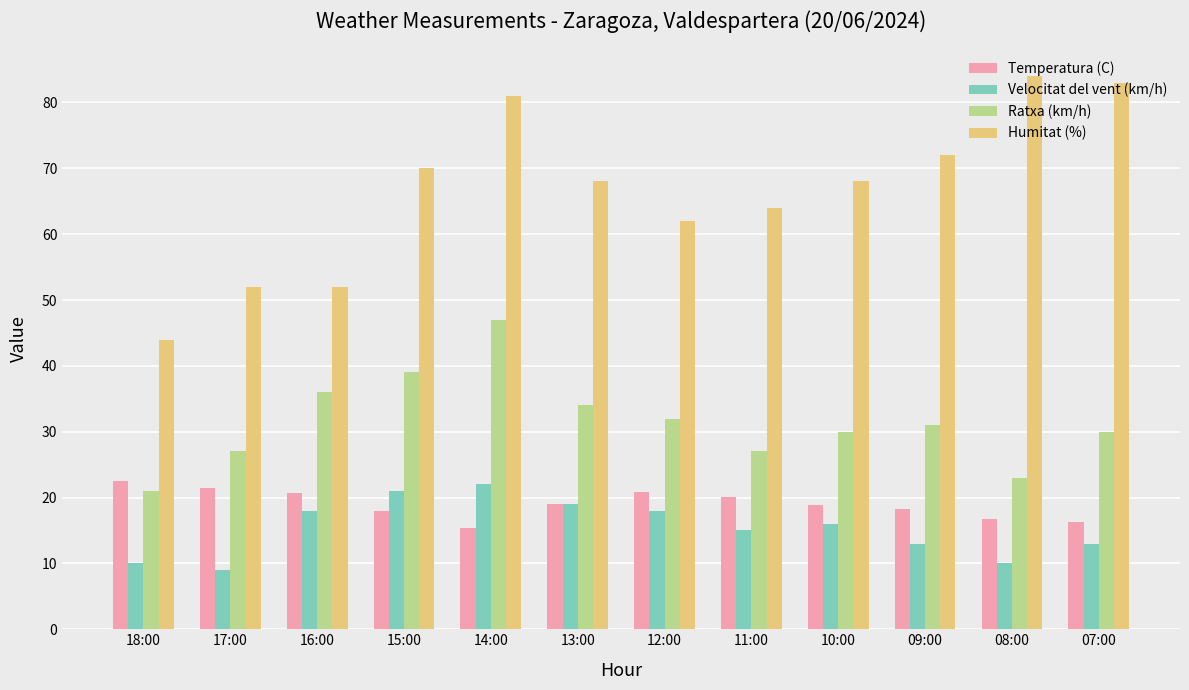

What is the total value across all series at 10:00?

132.9